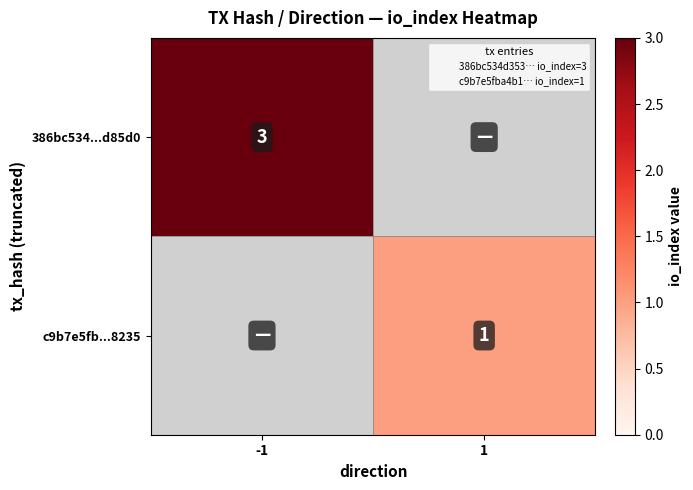

Which series has the largest range (max minus min)?

386bc534...d85d0